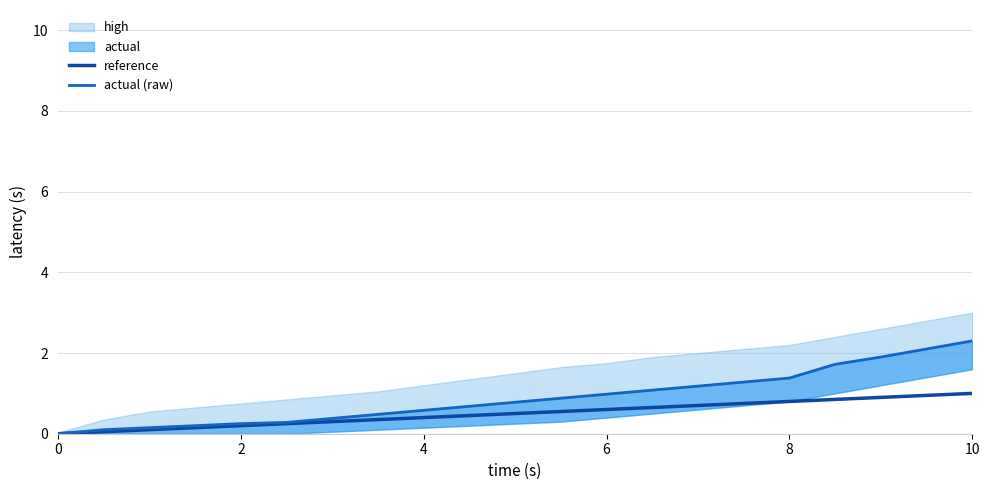

What is the maximum value for reference?

1.0